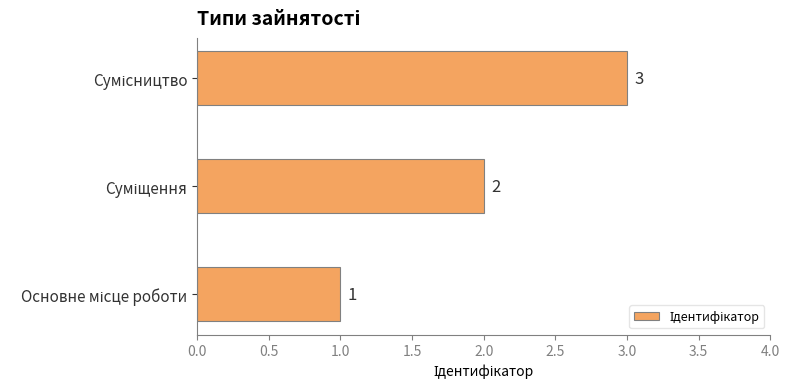

What is the maximum value shown in the chart?

3